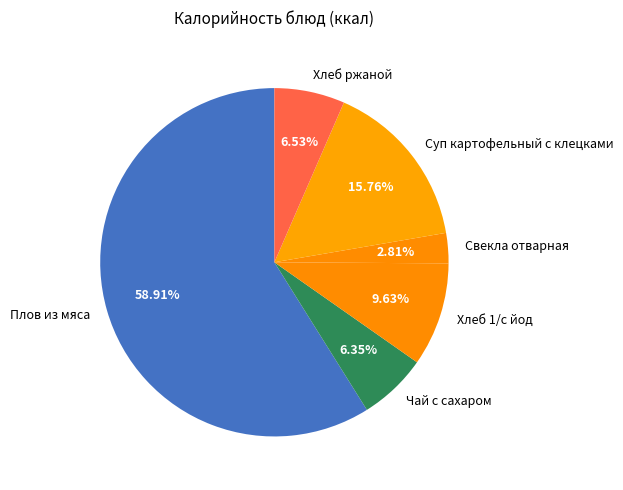

To the nearest percent, what percentage of the pie is Хлеб ржаной?

7%